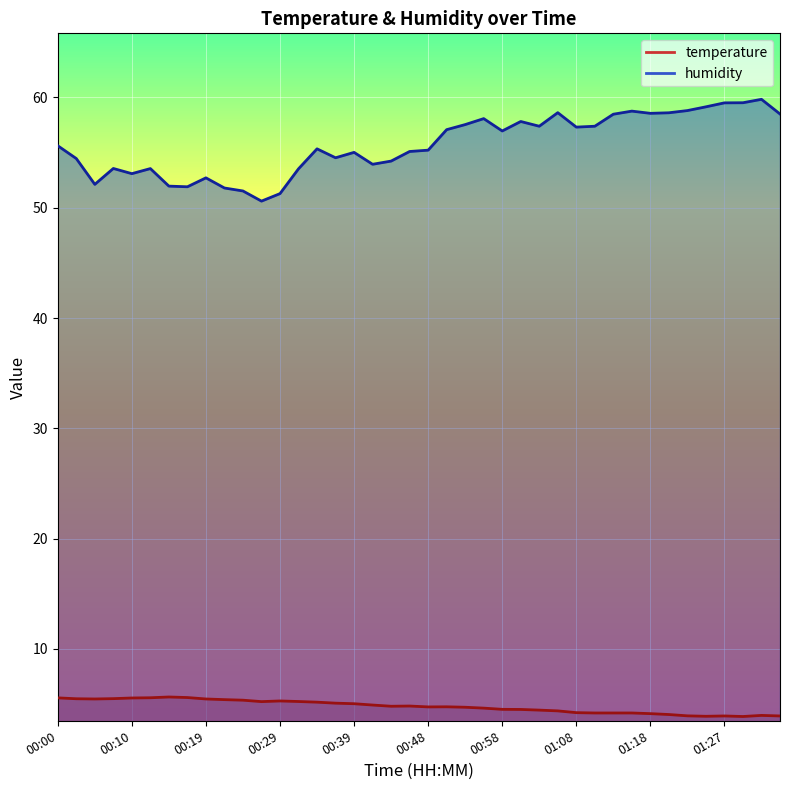

Reading right to left, extract all data points from this chart.

temperature: 3.9	4.0	3.9	3.9	3.9	3.9	4.0	4.1	4.2	4.2	4.2	4.2	4.4	4.5	4.5	4.5	4.6	4.7	4.8	4.7	4.8	4.8	4.9	5.0	5.1	5.2	5.2	5.3	5.2	5.3	5.4	5.5	5.6	5.6	5.6	5.5	5.5	5.5	5.5	5.6
humidity: 58.5	59.8	59.5	59.5	59.1	58.8	58.6	58.6	58.8	58.5	57.4	57.3	58.6	57.4	57.8	57.0	58.1	57.5	57.1	55.2	55.1	54.2	53.9	55.0	54.5	55.3	53.5	51.3	50.6	51.5	51.8	52.7	51.9	52.0	53.5	53.1	53.6	52.1	54.5	55.6